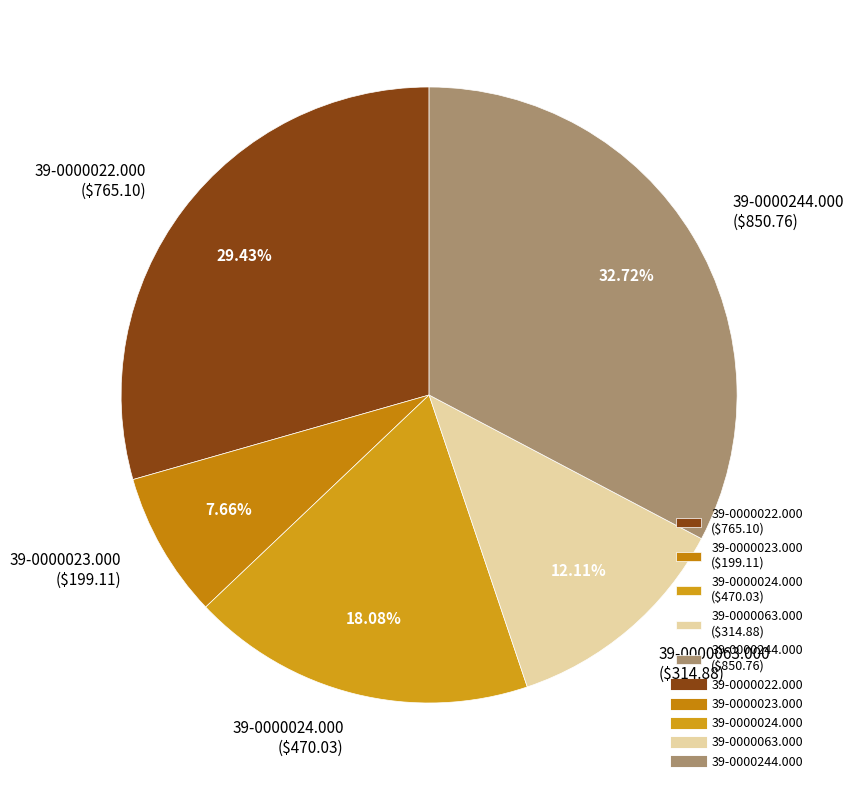

What percentage is NOT represented by 39-0000024.000?

81.9%